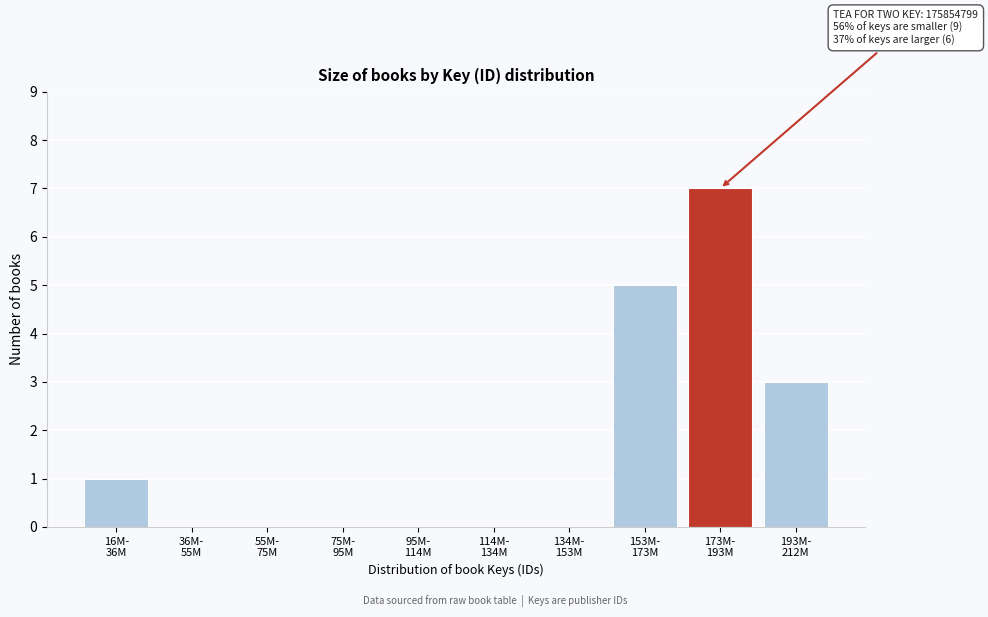

What is the sum of all values?

16